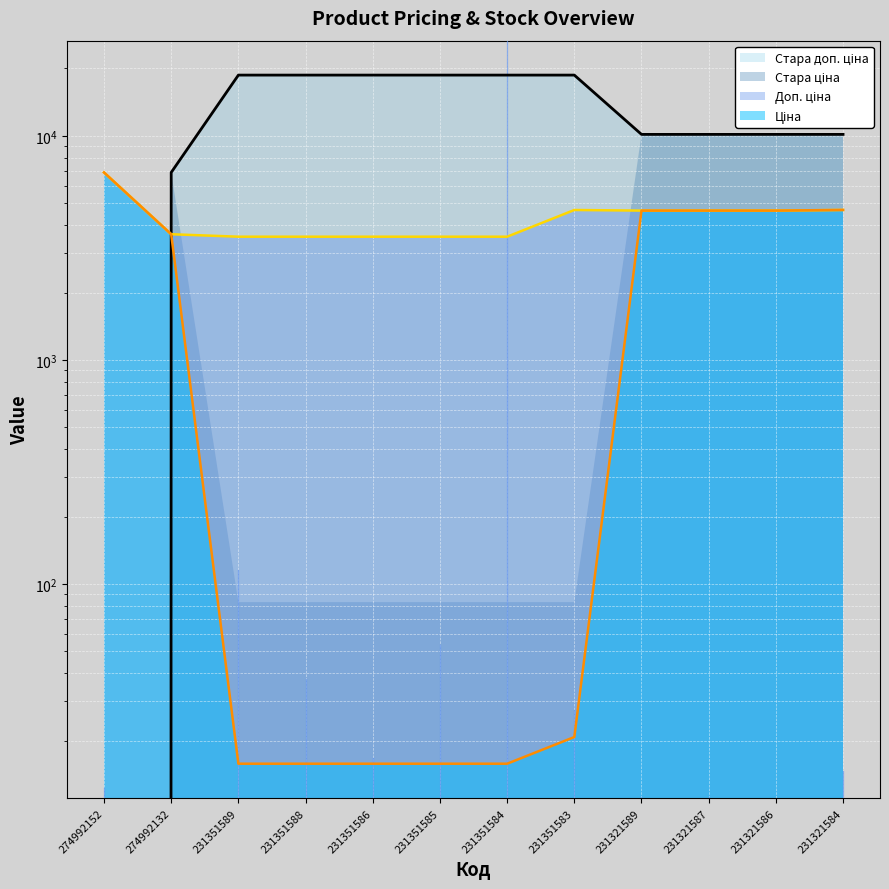

The value of Ціна at 231351586 is 15.8. True or false?

True